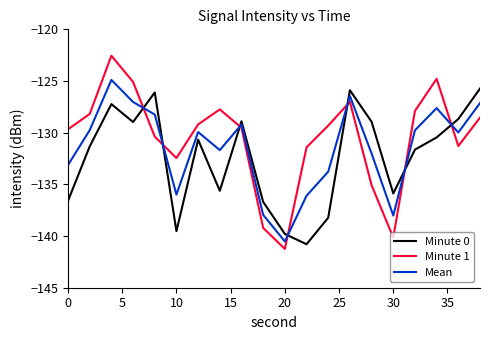

What is the highest value of the Mean series?

-124.9